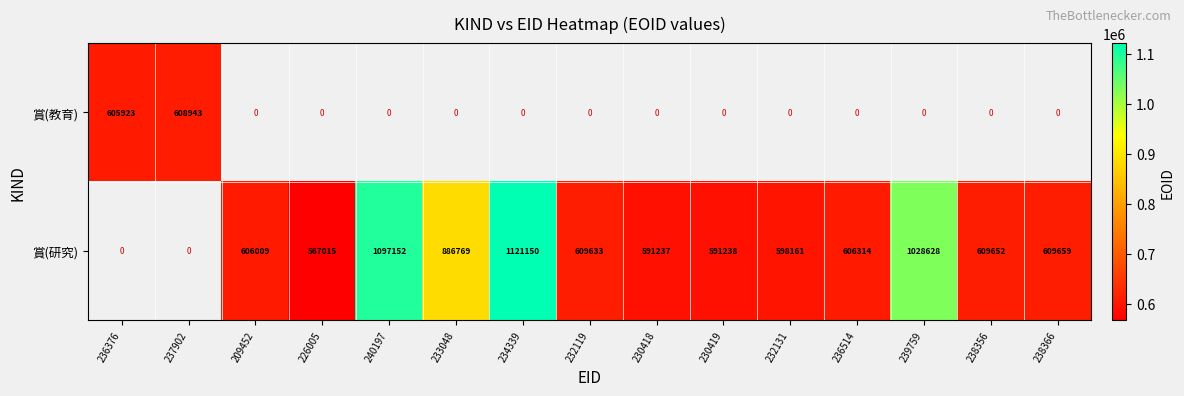

The 賞(教育) series shows 992975.6 at 237902. True or false?

False